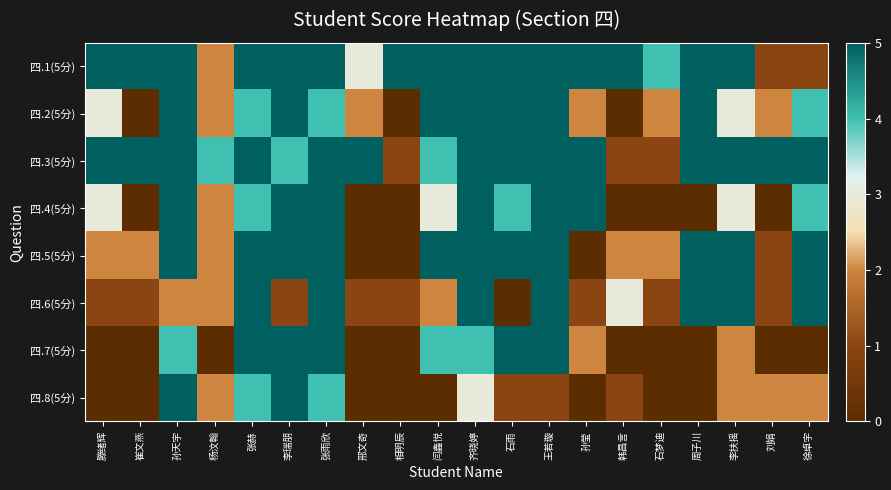

Rank the series at 徐卓宇 from highest to lowest value.

四.3(5分), 四.5(5分), 四.6(5分), 四.2(5分), 四.4(5分), 四.8(5分), 四.1(5分), 四.7(5分)